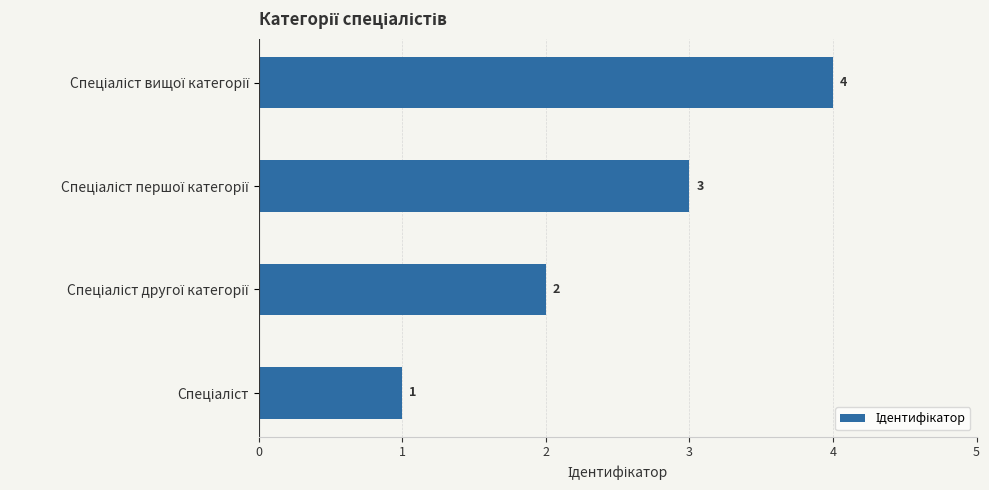

What is the greatest value displayed?

4